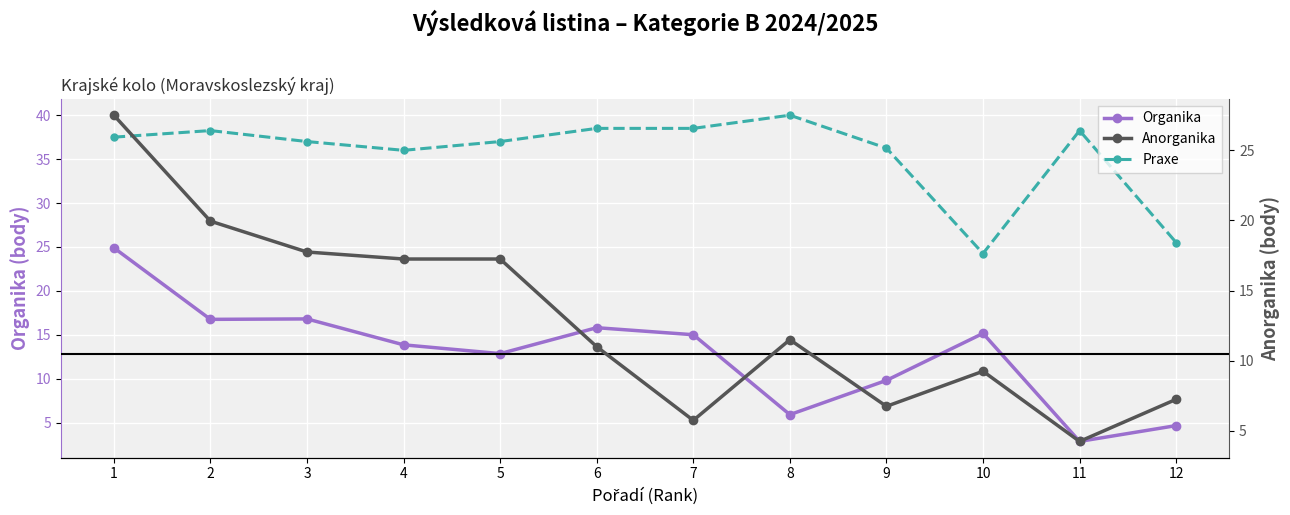

At which label does Anorganika reach its minimum?

11